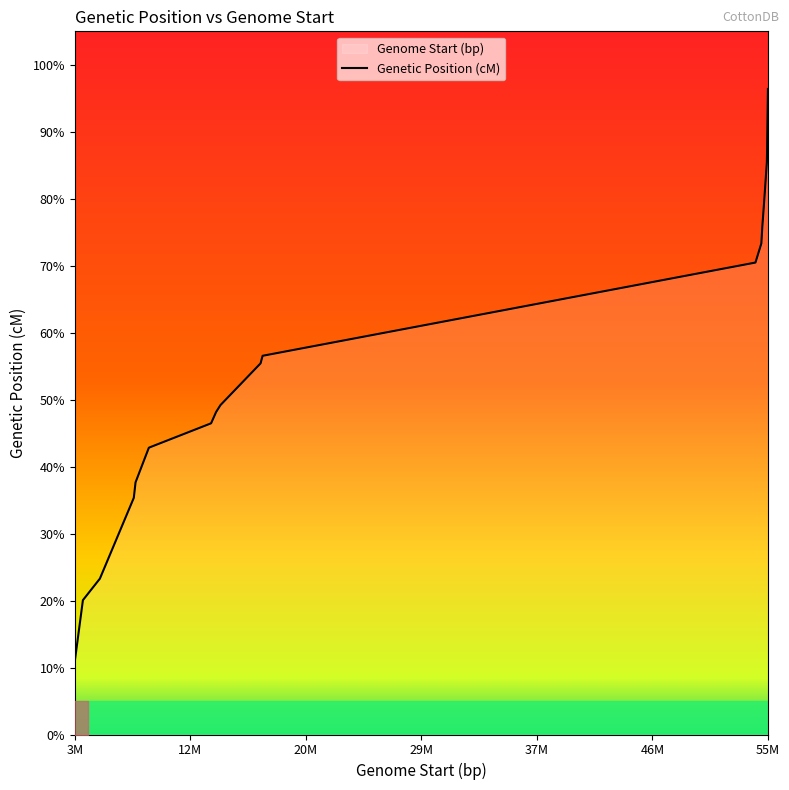

The value at 9116274 is 18.0. True or false?

False